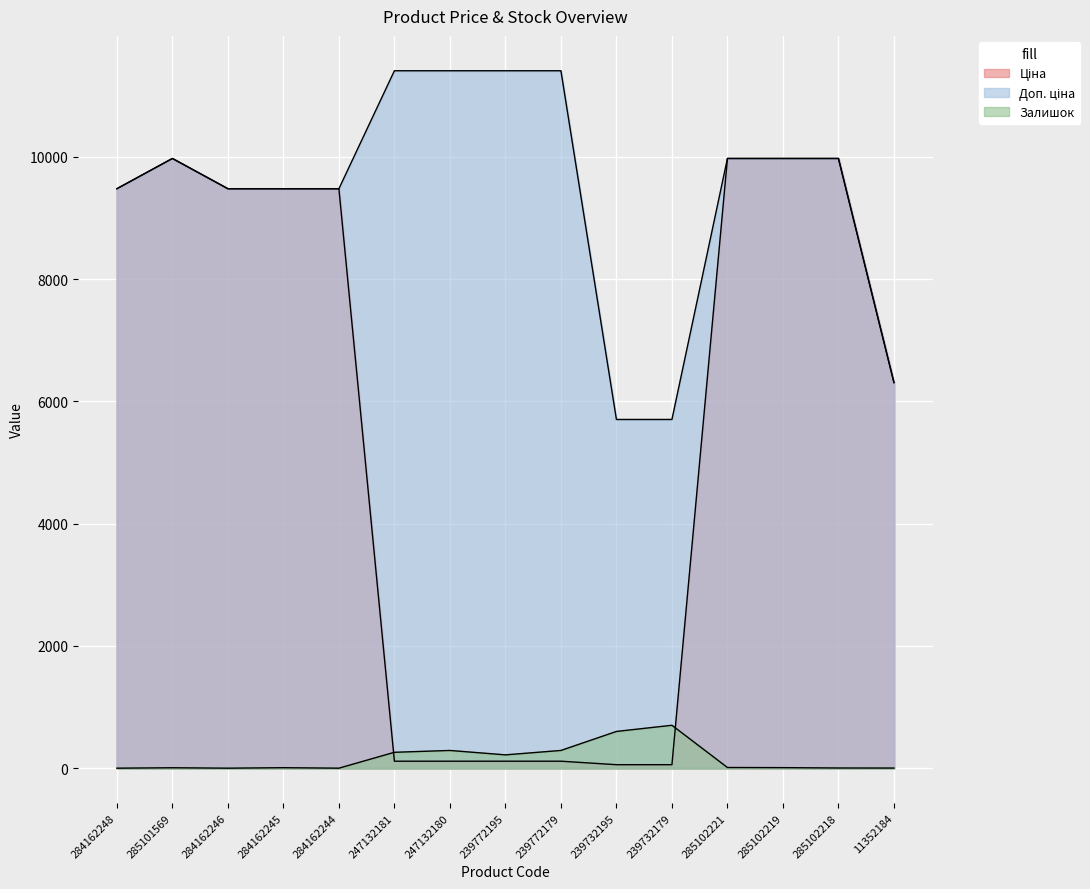

What is the maximum value shown in the chart?

11410.0